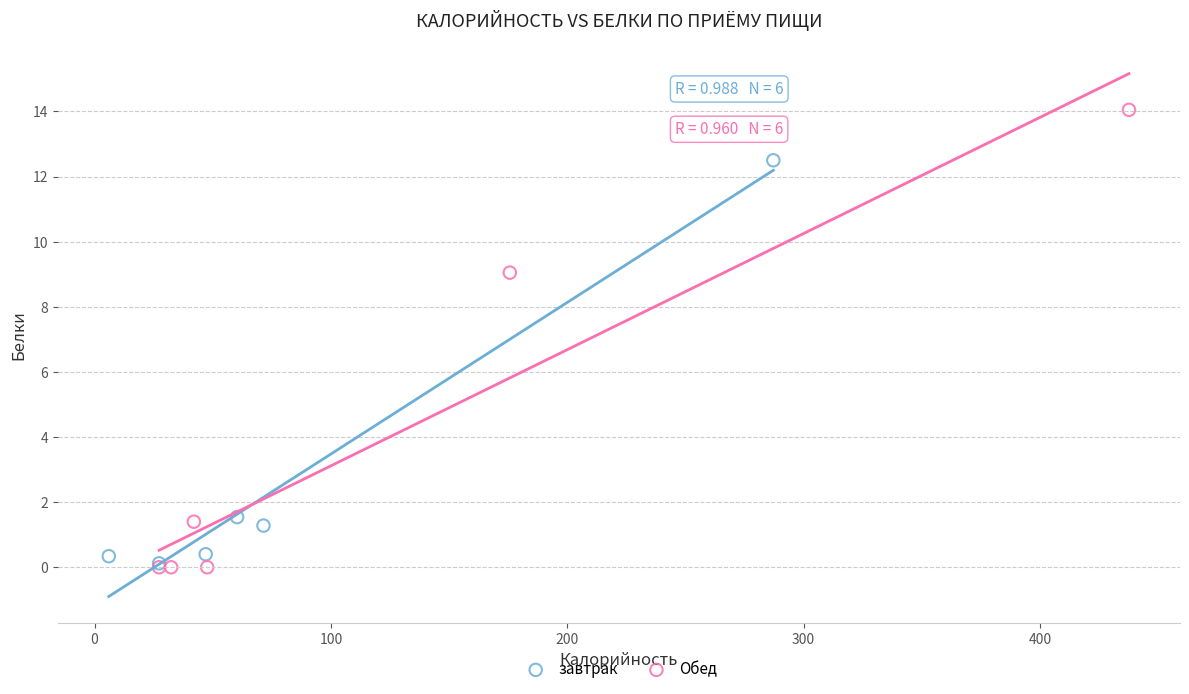

Which series has the largest Y range (max minus min)?

Обед